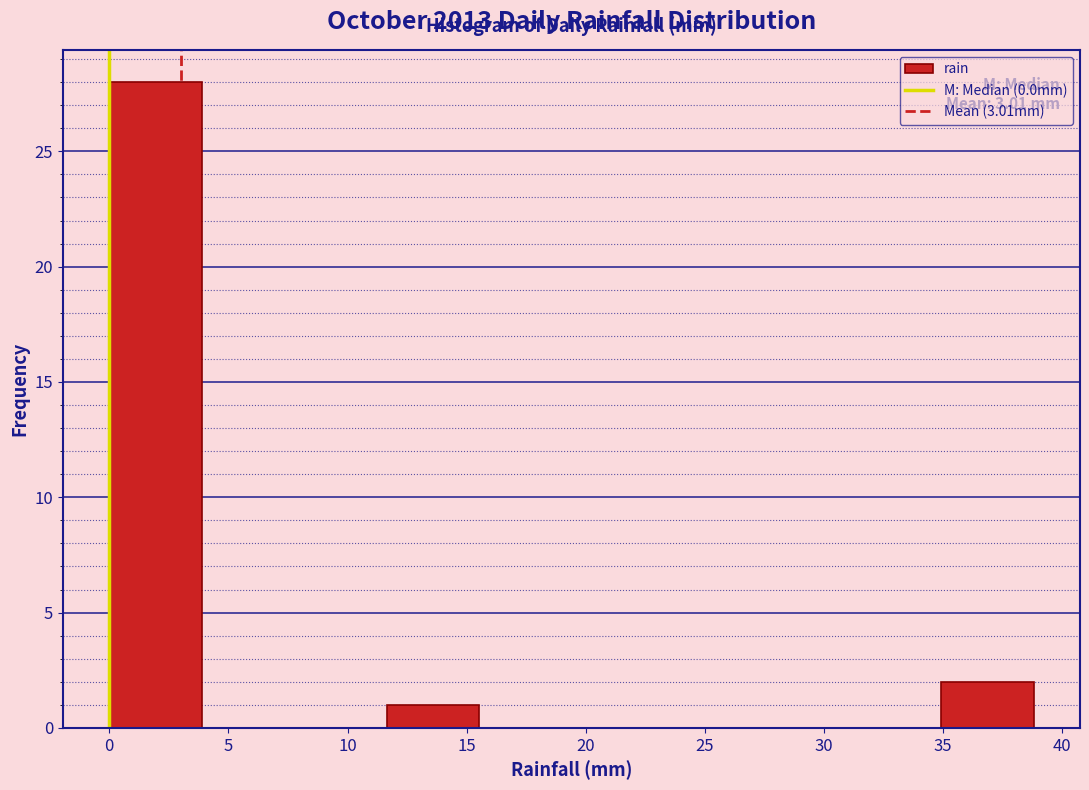

Which range on the x-axis has the tallest bar?

0.0 to 4.0